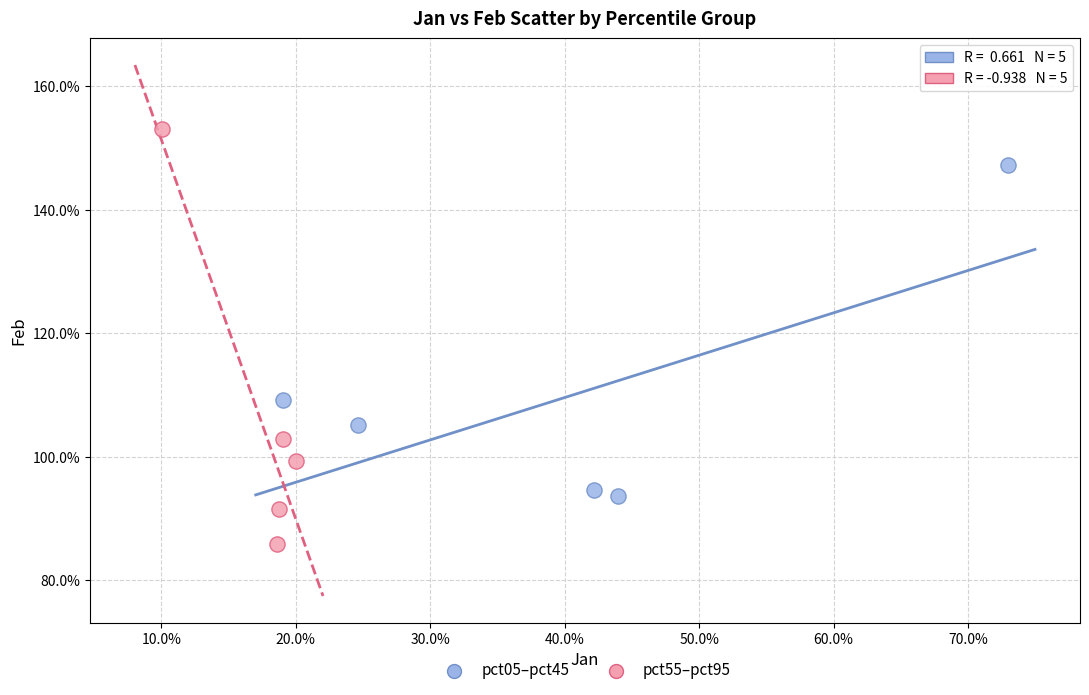

Which series reaches the maximum Y coordinate?

pct55–pct95